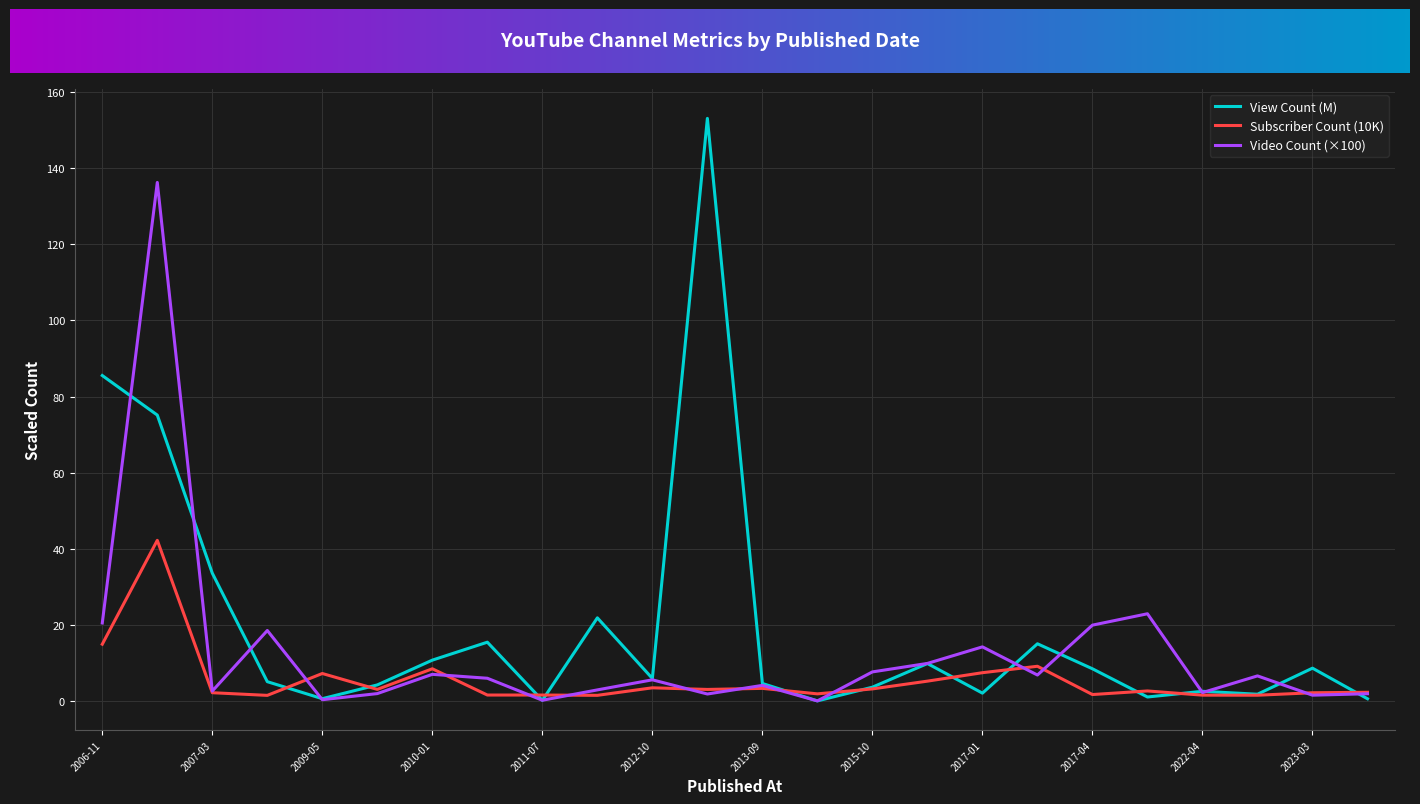

Rank the series by their average value, from lowest to highest.

Subscriber Count (10K), Video Count (×100), View Count (M)